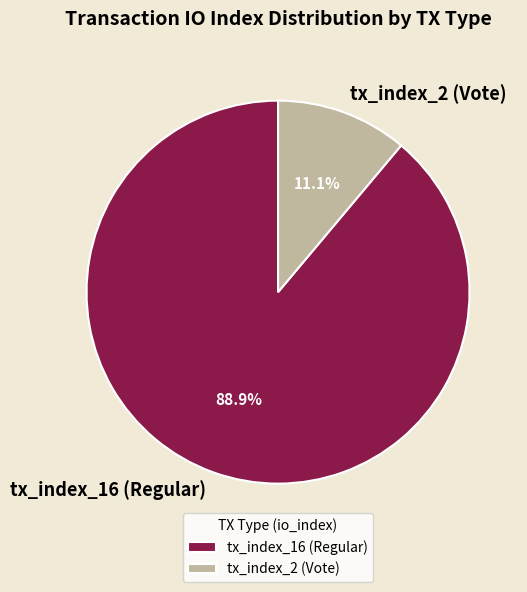

Which category has the smallest portion of the pie?

tx_index_2 (Vote)